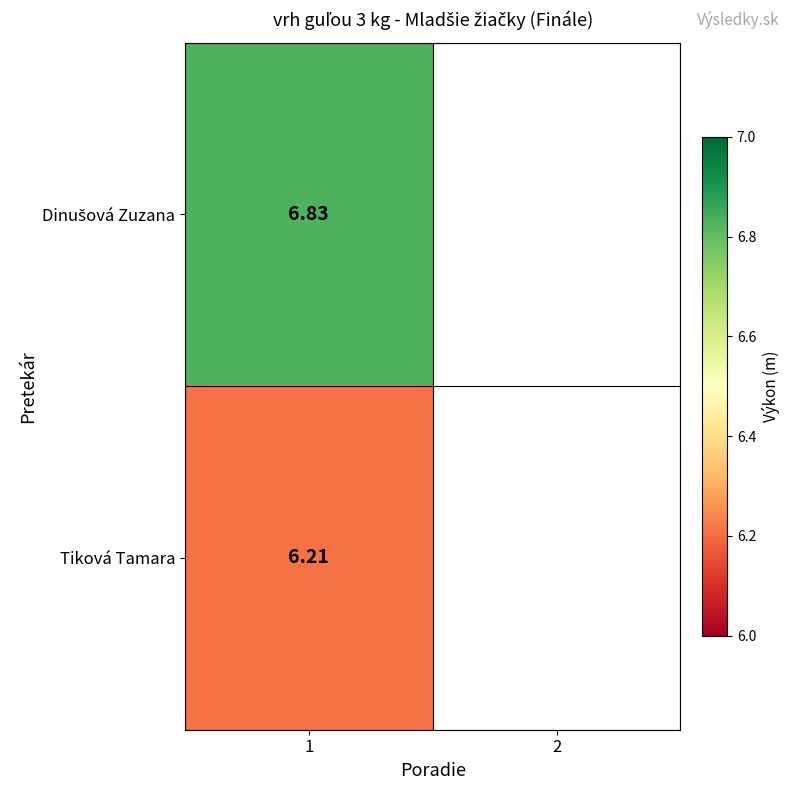

Which label corresponds to the largest value in the chart?

1